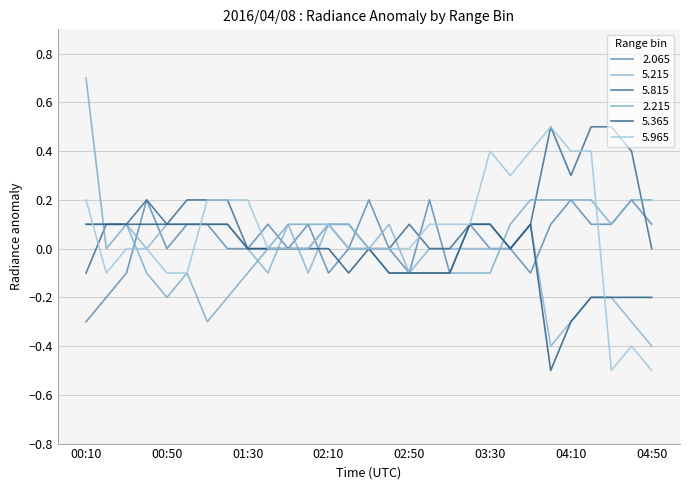

What is the label of the 20th point from the right?

01:40